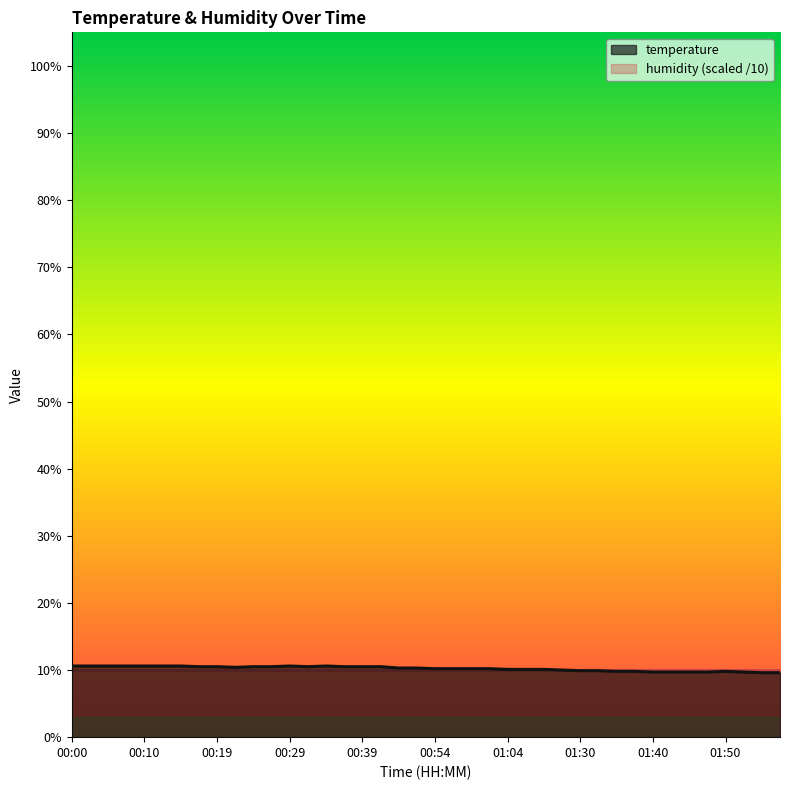

Reading left to right, list all the values displayed in this chart.

00:00=10.6	00:02=10.6	00:05=10.6	00:07=10.6	00:10=10.6	00:12=10.6	00:14=10.6	00:17=10.5	00:19=10.5	00:22=10.4	00:24=10.5	00:27=10.5	00:29=10.6	00:32=10.5	00:34=10.6	00:37=10.5	00:39=10.5	00:41=10.5	00:49=10.3	00:52=10.3	00:54=10.2	00:57=10.2	00:59=10.2	01:02=10.2	01:04=10.1	01:07=10.1	01:09=10.1	01:12=10.0	01:30=9.9	01:33=9.9	01:35=9.8	01:38=9.8	01:40=9.7	01:43=9.7	01:45=9.7	01:48=9.7	01:50=9.8	01:53=9.7	01:55=9.6	01:58=9.6